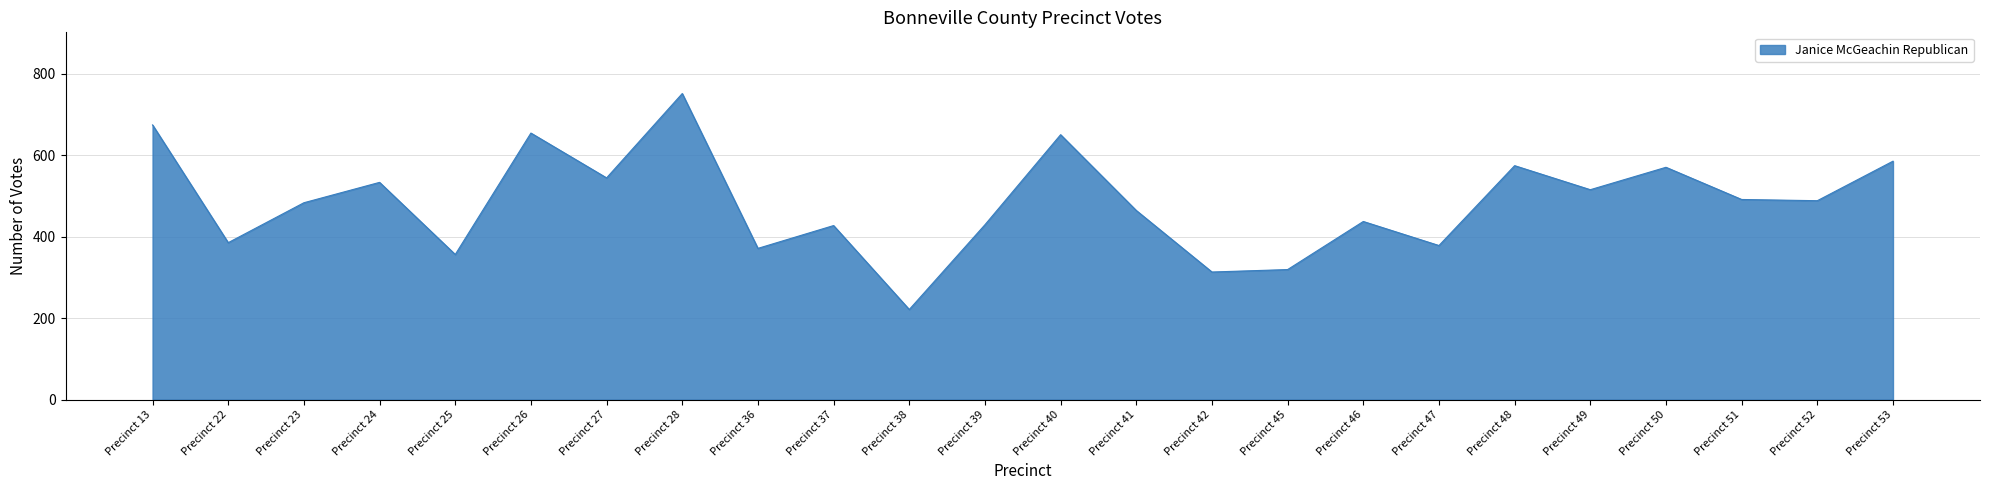

True or false: the data shows 385 at Precinct 22.

True